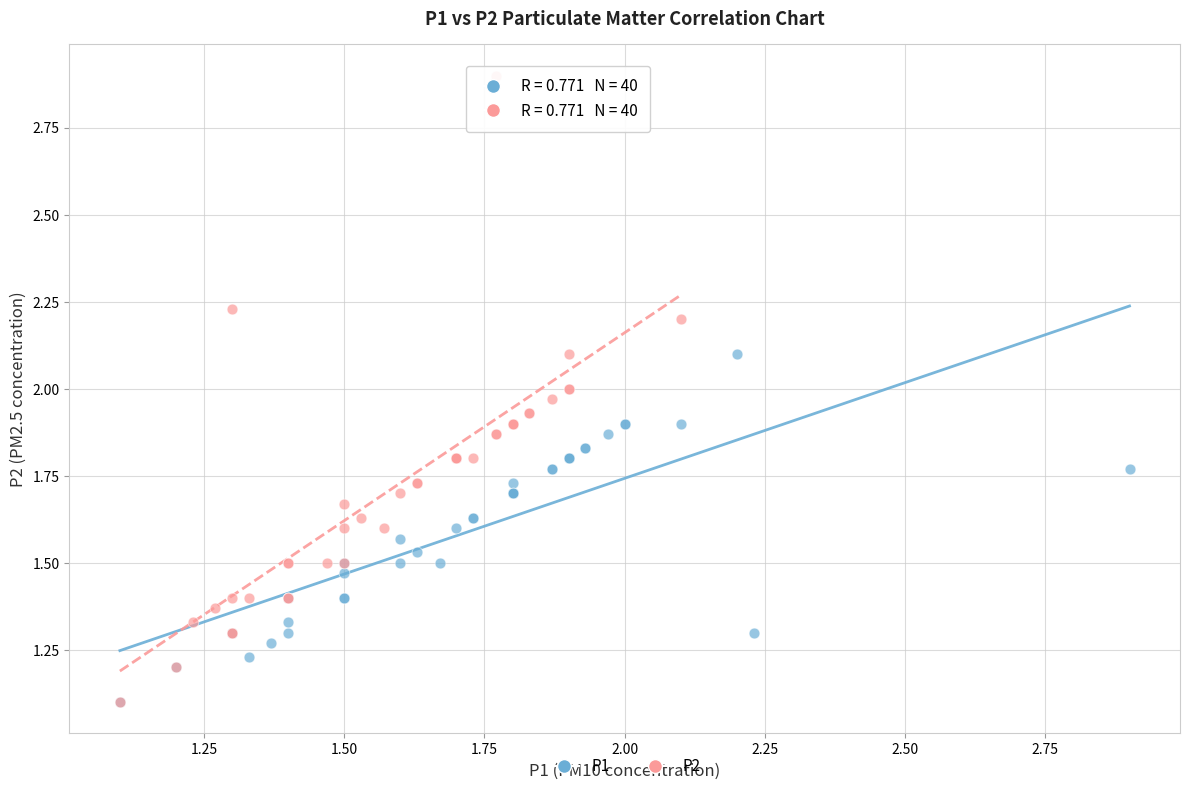

Which series has the widest spread of Y values?

P2